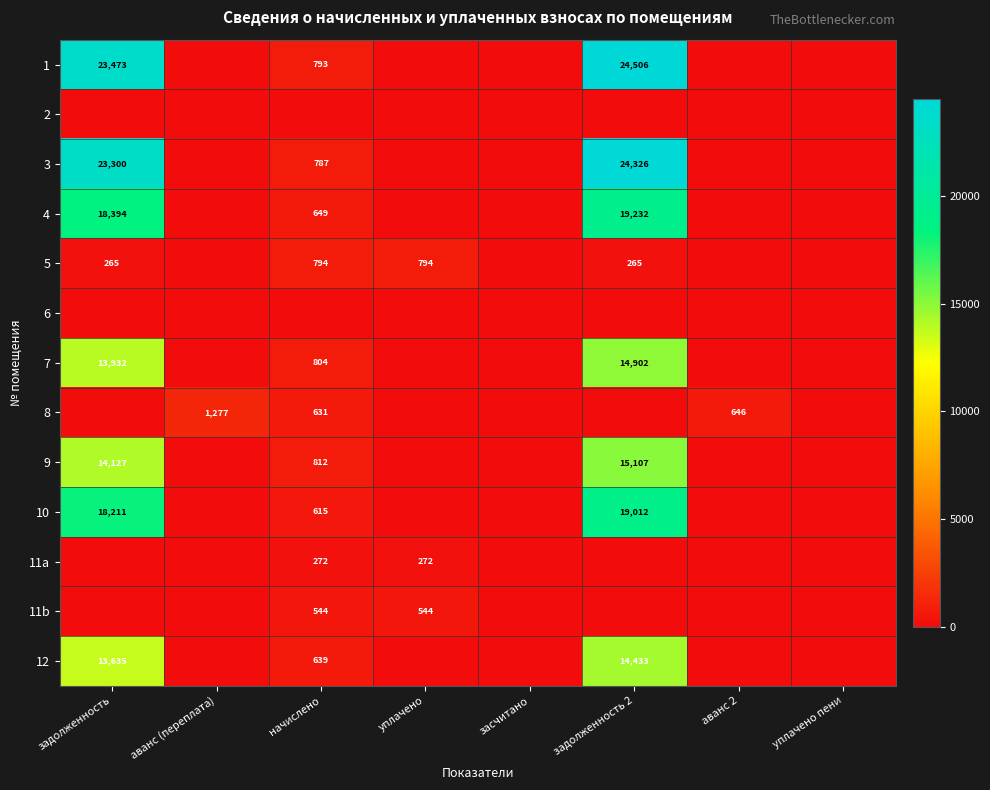

The 4 series shows 649 at начислено. True or false?

True